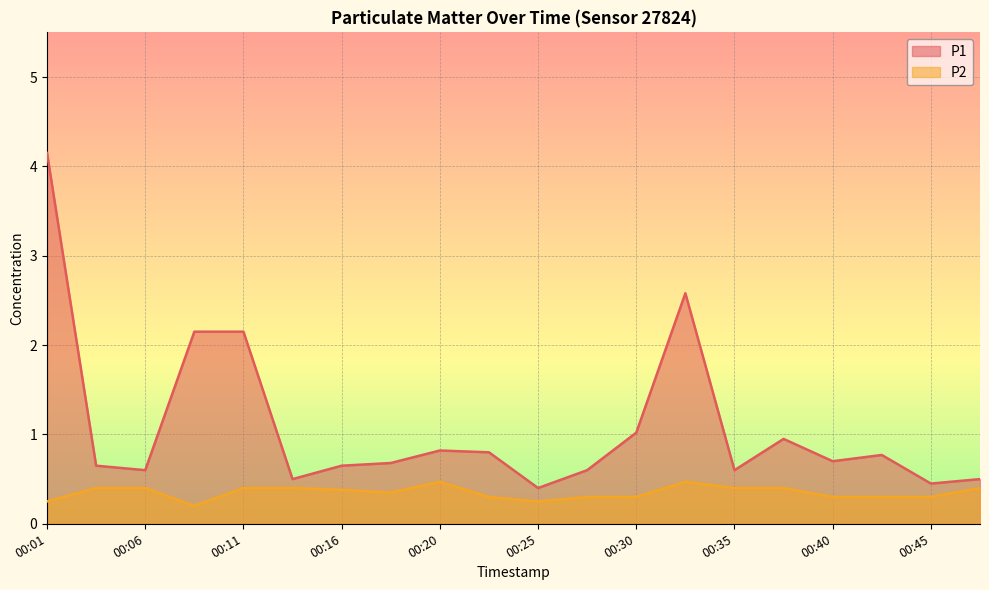

Reading right to left, transcribe all the data shown in this chart.

P1: 00:47=0.5	00:45=0.5	00:42=0.8	00:40=0.7	00:38=0.9	00:35=0.6	00:33=2.6	00:30=1.0	00:28=0.6	00:25=0.4	00:23=0.8	00:20=0.8	00:18=0.7	00:16=0.7	00:13=0.5	00:11=2.1	00:08=2.1	00:06=0.6	00:03=0.7	00:01=4.2
P2: 00:47=0.4	00:45=0.3	00:42=0.3	00:40=0.3	00:38=0.4	00:35=0.4	00:33=0.5	00:30=0.3	00:28=0.3	00:25=0.2	00:23=0.3	00:20=0.5	00:18=0.3	00:16=0.4	00:13=0.4	00:11=0.4	00:08=0.2	00:06=0.4	00:03=0.4	00:01=0.2